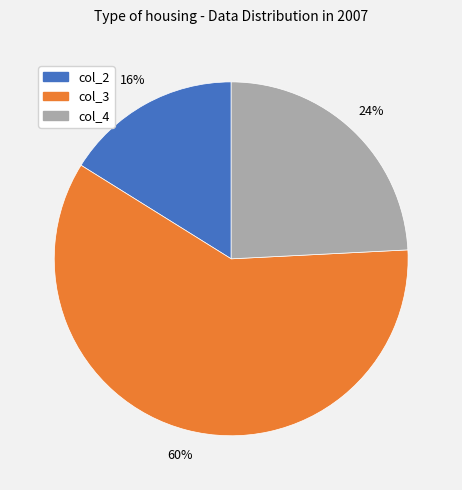

How many slices are in this pie chart?

3